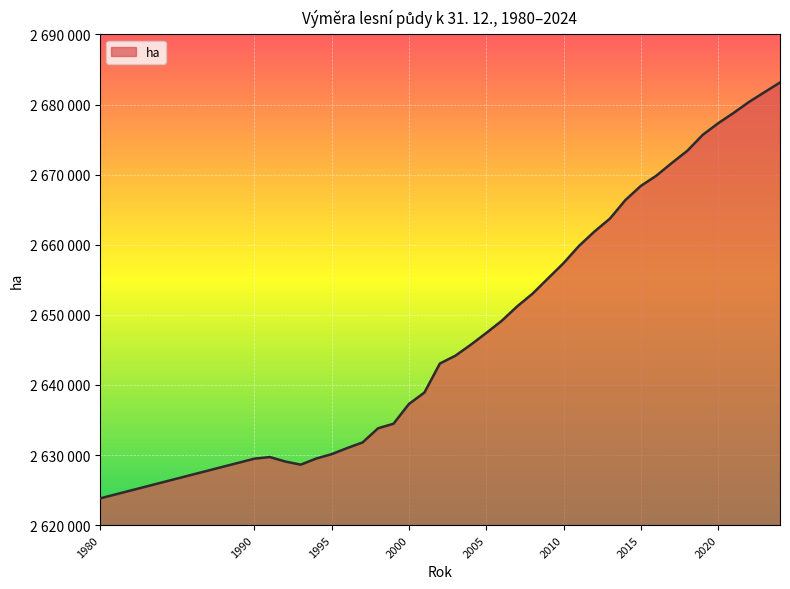

Reading right to left, transcribe all the data shown in this chart.

2024=2683138.3	2023=2681763.7	2022=2680372.0	2021=2678804.2	2020=2677329.0	2019=2675670.0	2018=2673392.0	2017=2671659.0	2016=2669850.0	2015=2668392.0	2014=2666376.0	2013=2663731.0	2012=2661889.0	2011=2659837.0	2010=2657376.0	2009=2655212.0	2008=2653033.0	2007=2651209.0	2006=2649147.0	2005=2647416.0	2004=2645737.0	2003=2644168.0	2002=2643058.0	2001=2638917.0	2000=2637290.0	1999=2634470.0	1998=2633819.0	1997=2631802.0	1996=2630993.0	1995=2630129.0	1994=2629502.0	1993=2628628.0	1992=2629075.0	1991=2629715.0	1990=2629483.0	1980=2623807.0